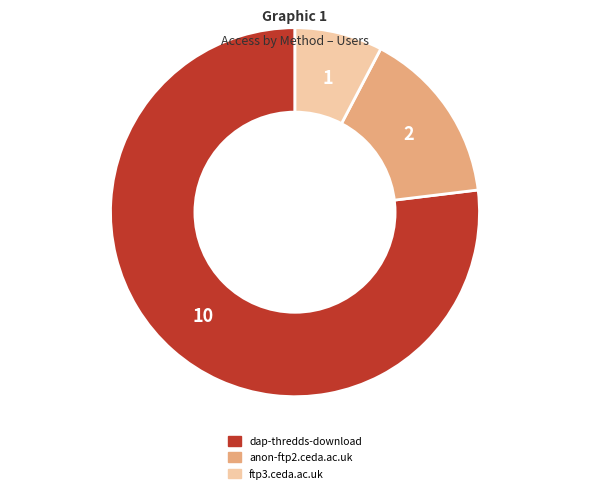

Which has a higher value, anon-ftp2.ceda.ac.uk or ftp3.ceda.ac.uk?

anon-ftp2.ceda.ac.uk